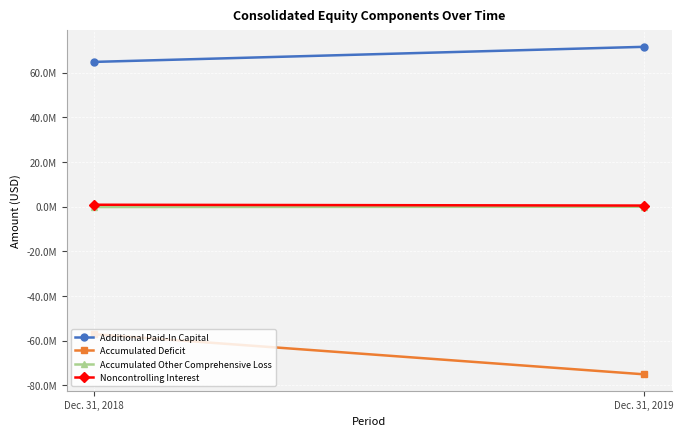

What is the sum of all Accumulated Deficit values?

-132193058